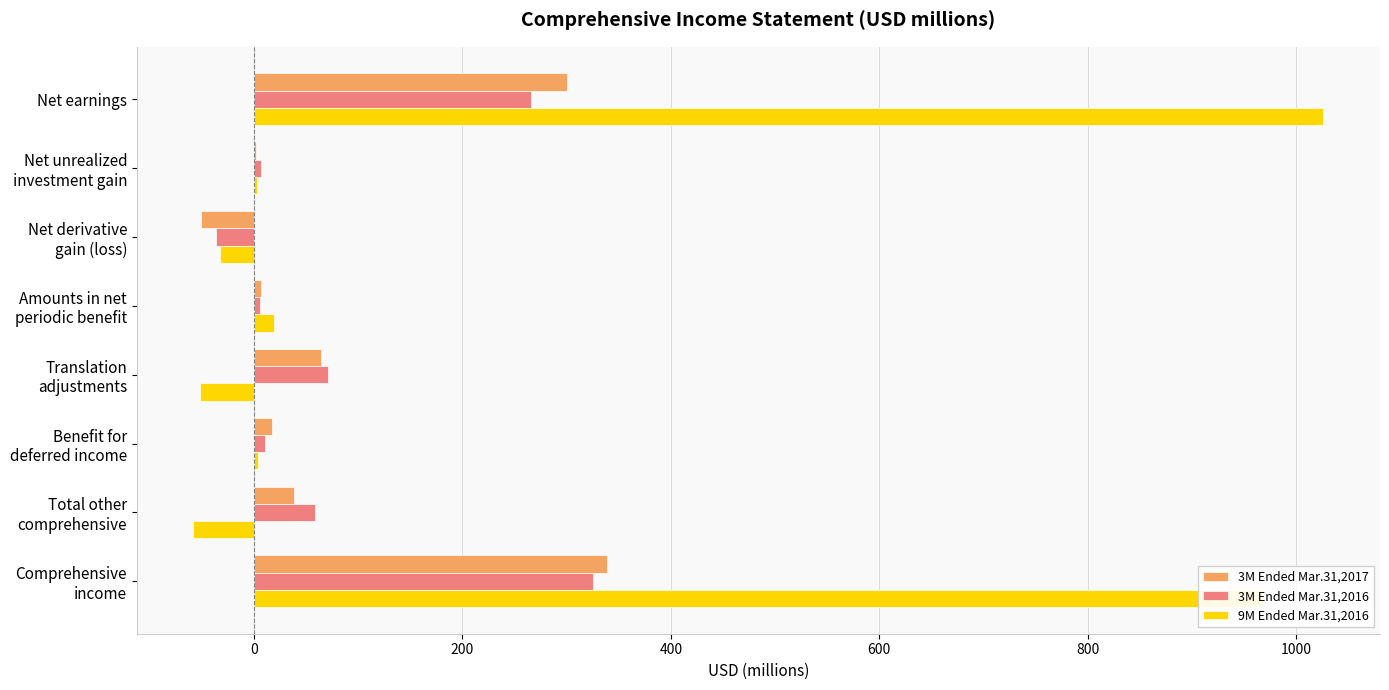

Which label corresponds to the largest value in the chart?

Net earnings